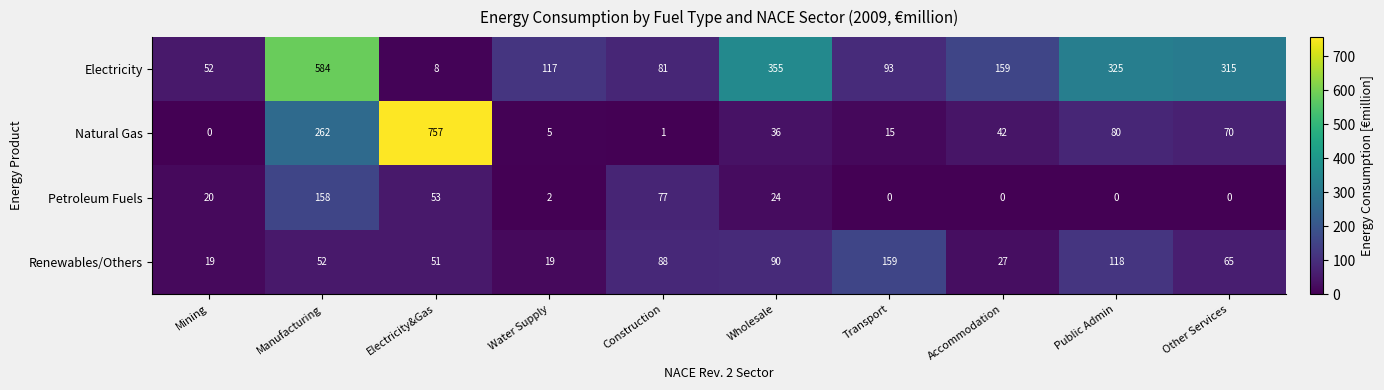

What is the sum of all Renewables/Others values?

688